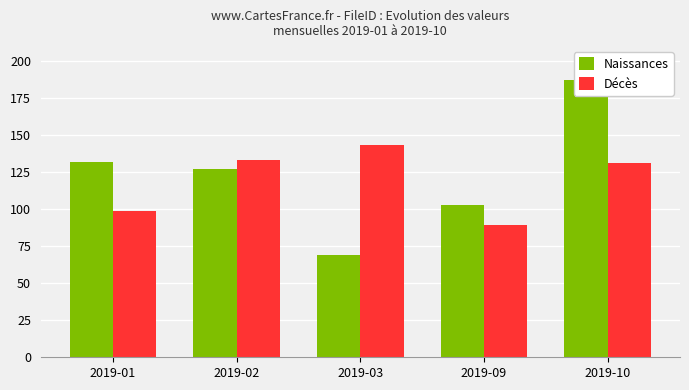

What is the value of the Décès bar at the 2nd from the left?

133